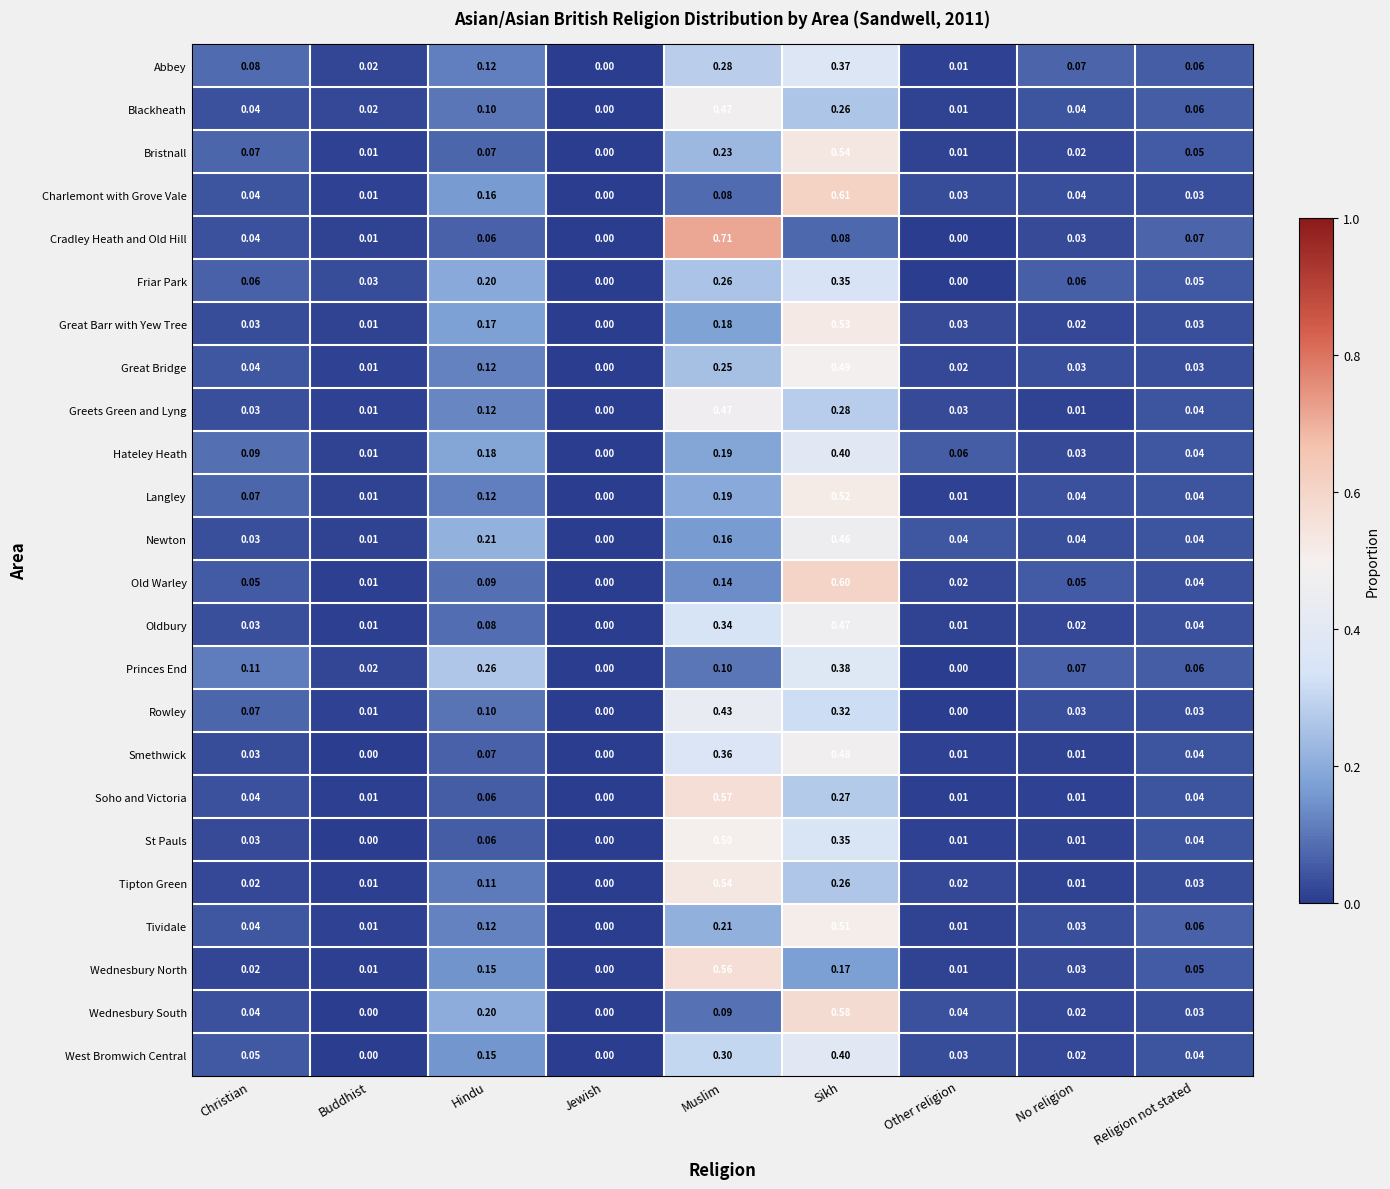

At which category is the sum across all series the highest?

Sikh